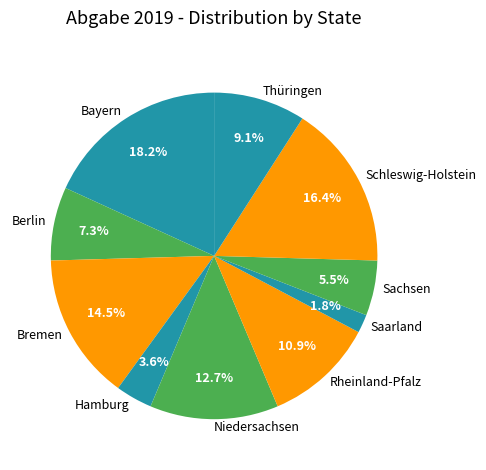

Is there a majority slice in this chart?

No